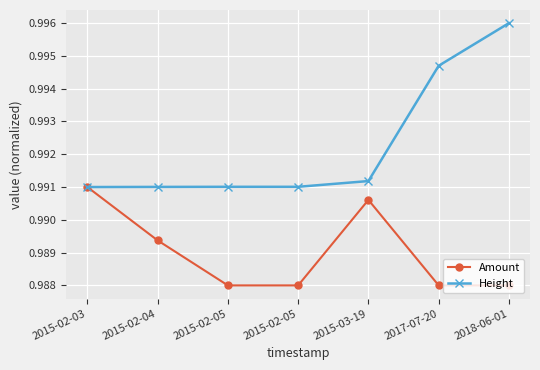

True or false: Height and Amount cross at least once.

False